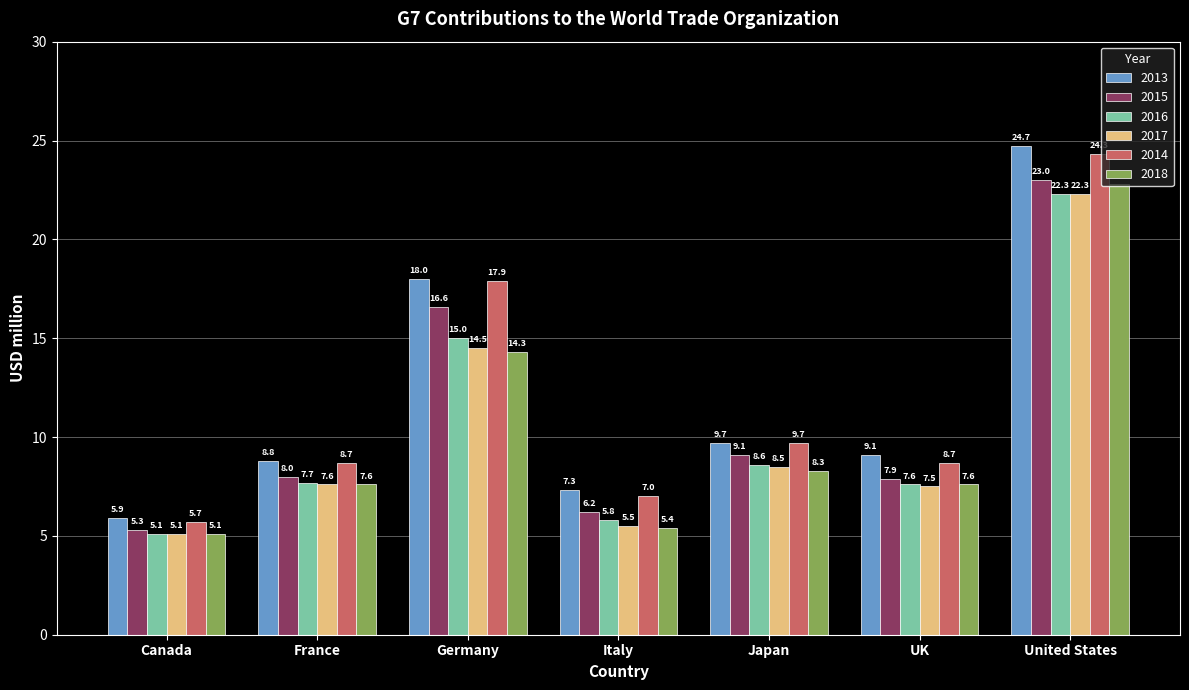

Reading left to right, extract all data points from this chart.

2013: Canada=5.9	France=8.8	Germany=18.0	Italy=7.3	Japan=9.7	UK=9.1	United States=24.7
2015: Canada=5.3	France=8.0	Germany=16.6	Italy=6.2	Japan=9.1	UK=7.9	United States=23.0
2016: Canada=5.1	France=7.7	Germany=15.0	Italy=5.8	Japan=8.6	UK=7.6	United States=22.3
2017: Canada=5.1	France=7.6	Germany=14.5	Italy=5.5	Japan=8.5	UK=7.5	United States=22.3
2014: Canada=5.7	France=8.7	Germany=17.9	Italy=7.0	Japan=9.7	UK=8.7	United States=24.3
2018: Canada=5.1	France=7.6	Germany=14.3	Italy=5.4	Japan=8.3	UK=7.6	United States=22.8